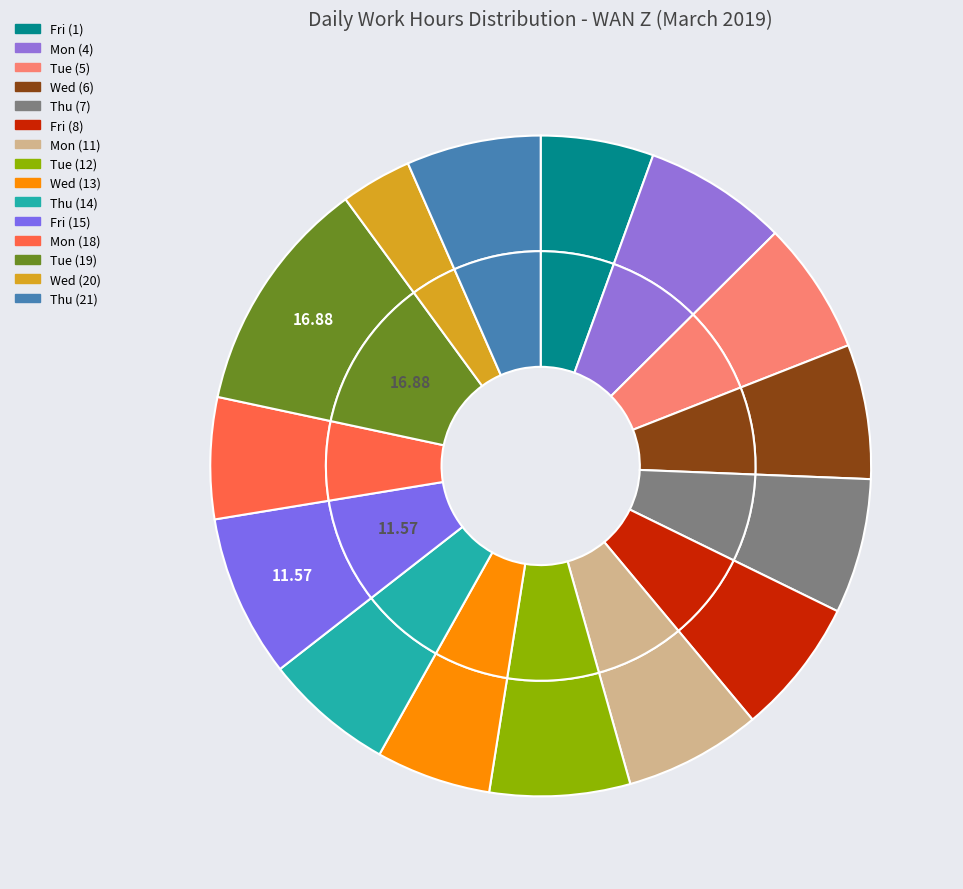

Which has a higher value, Fri (15) or Thu (14)?

Fri (15)